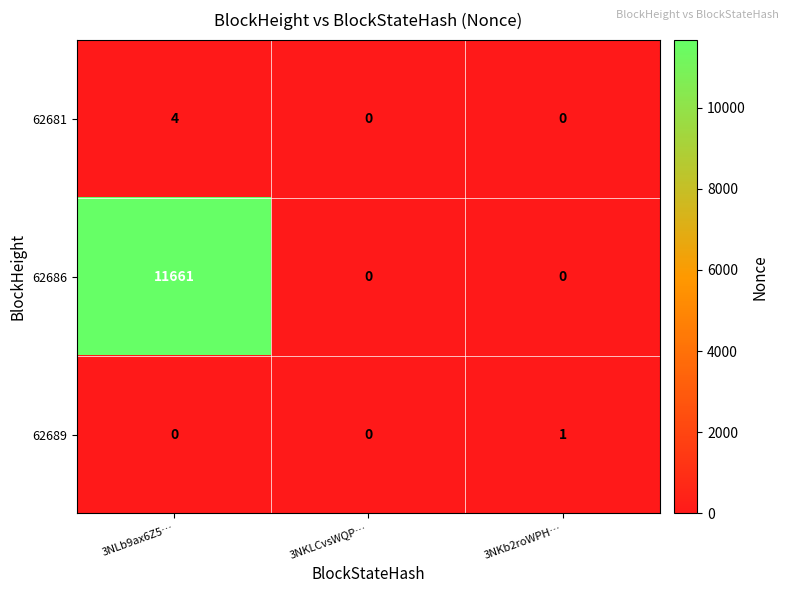

What is the spread (max minus min) of values at 3NLb9ax6Z5…?

11661